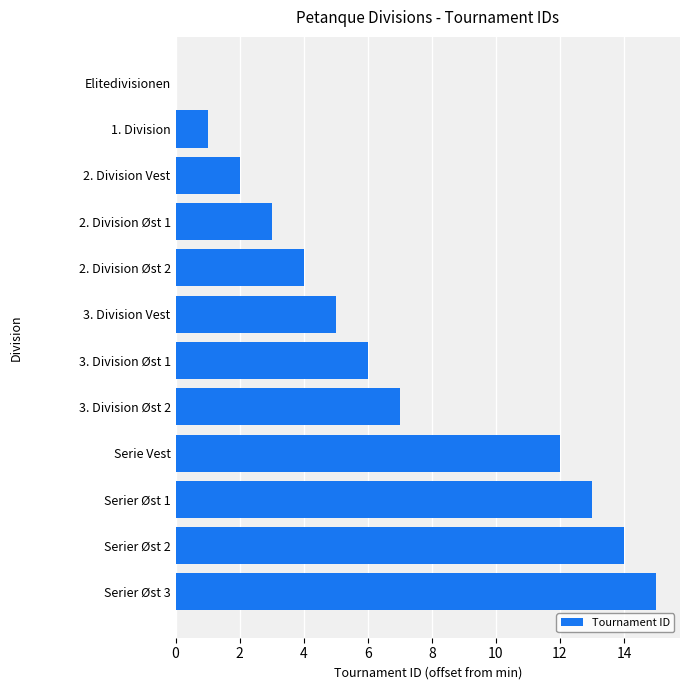

Is it true that the value at 3. Division Øst 1 is 1?

False